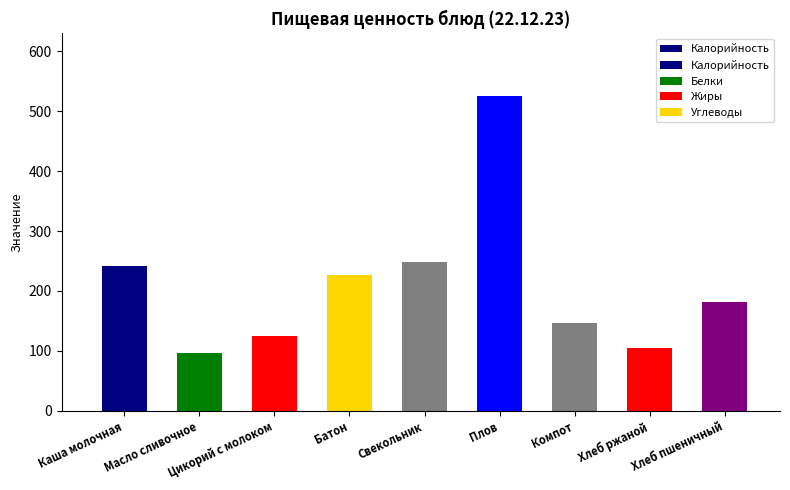

Rank the categories by value from lowest to highest.

Масло сливочное, Хлеб ржаной, Цикорий с молоком, Компот, Хлеб пшеничный, Батон, Каша молочная, Свекольник, Плов